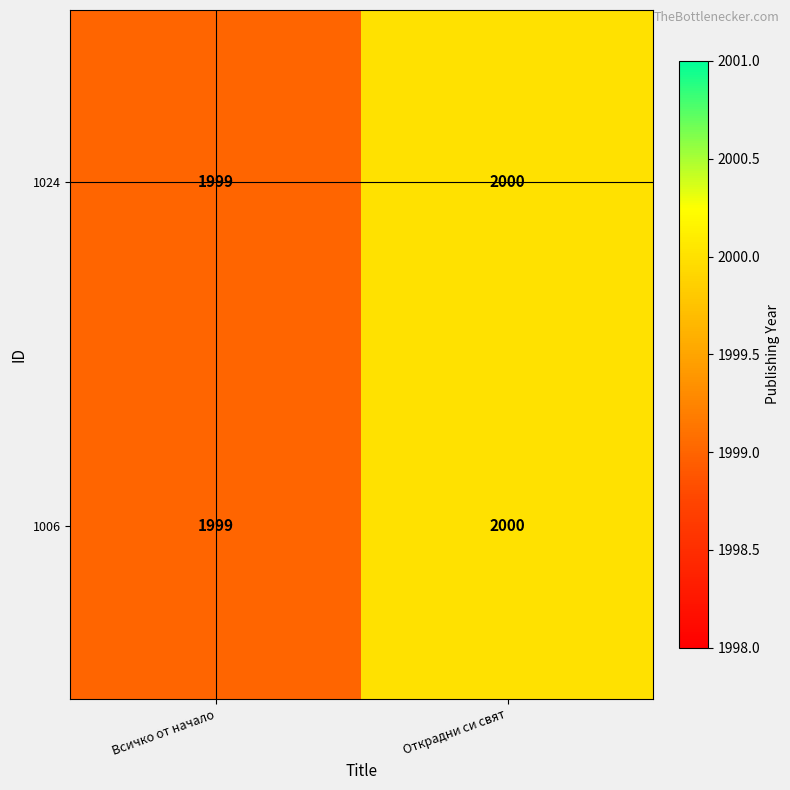

What is the maximum value shown in the chart?

2000